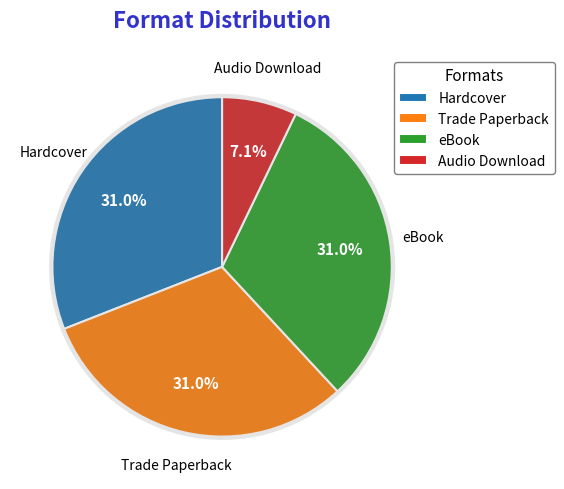

Which category has the biggest portion of the pie?

Hardcover